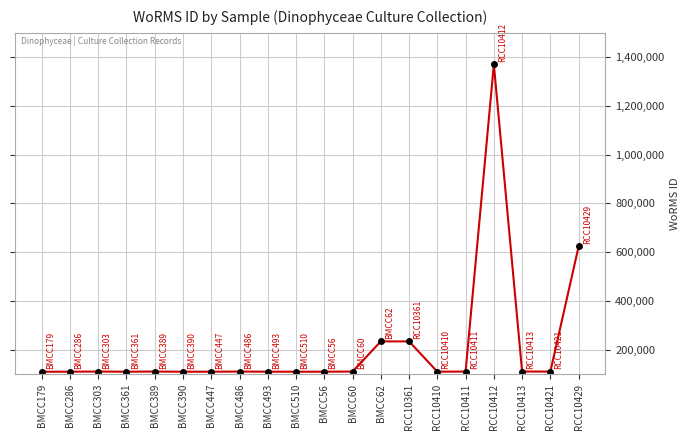

What position from the right is BMCC361?

17